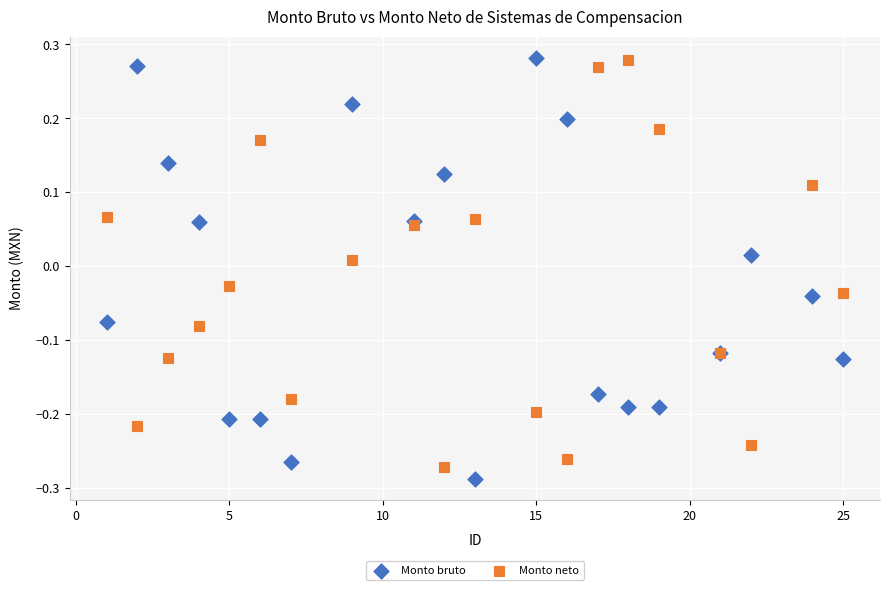

What is the X range (max minus min) for the scatter plot?

24.0